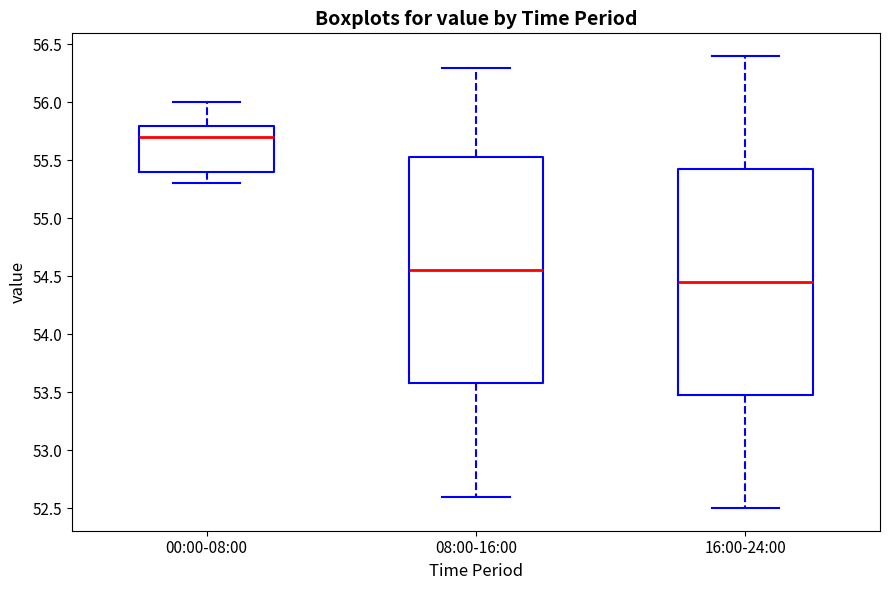

Reading left to right, transcribe this box plot: for each box, give where its median line is, the range the box spans, and where its two whiskers end, as read against the y-axis. The values are not printed on the chart, so give them approximately, as read against the axis.

00:00-08:00: median 55.70, box 55.40 to 55.80, whiskers 55.30 to 56.00
08:00-16:00: median 54.55, box 53.60 to 55.55, whiskers 52.60 to 56.30
16:00-24:00: median 54.45, box 53.50 to 55.45, whiskers 52.50 to 56.40